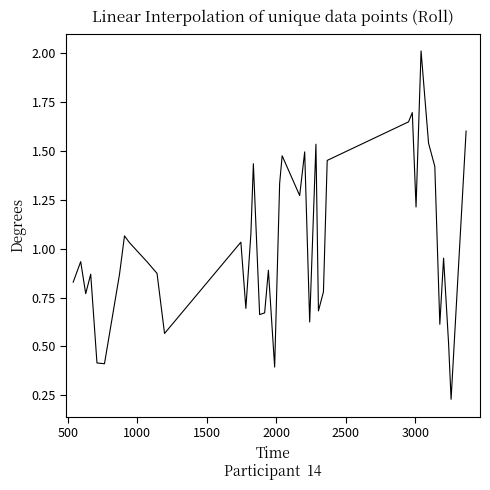

How many lines are shown in the chart?

1